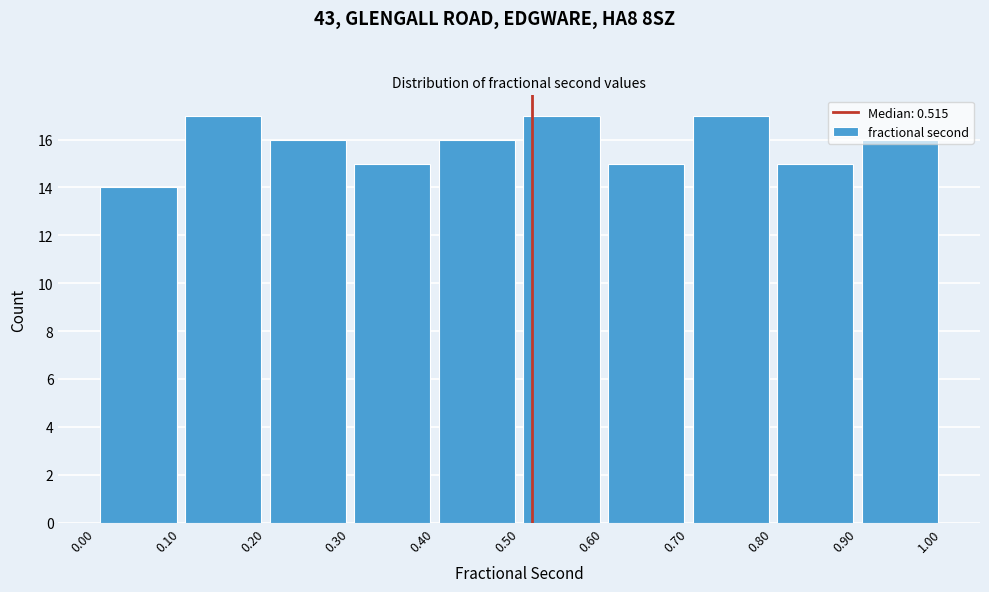

Reading left to right, transcribe this chart: for each bar, give the range it covers on the x-axis and its height. The values are not printed on the chart, so give them approximately, as read against the axis.

0.00 to 0.10: 14
0.10 to 0.20: 17
0.20 to 0.30: 16
0.30 to 0.40: 15
0.40 to 0.50: 16
0.50 to 0.60: 17
0.60 to 0.70: 15
0.70 to 0.80: 17
0.80 to 0.90: 15
0.90 to 1.00: 16